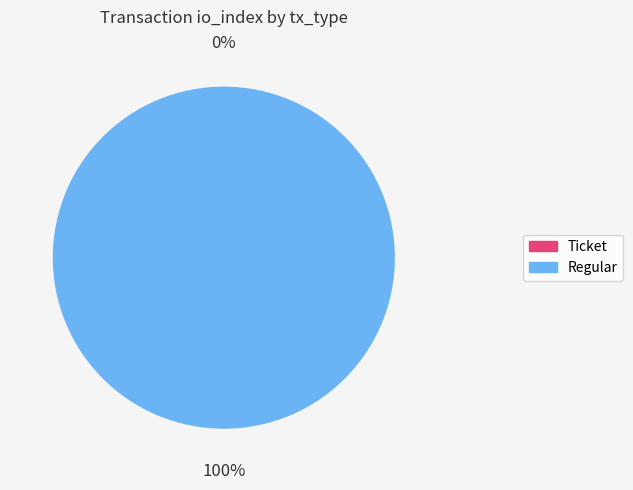

Which slice is the largest?

Regular